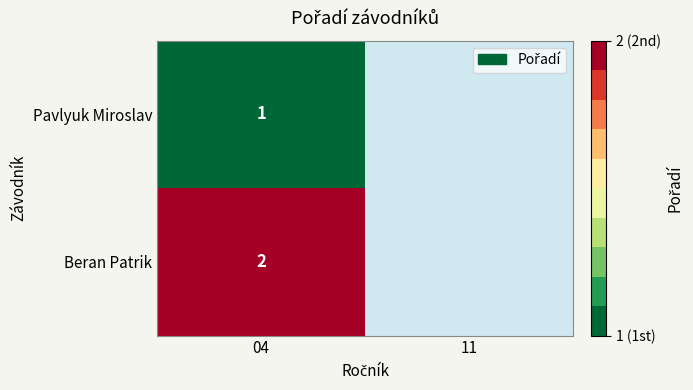

How many data points does each series have?

2